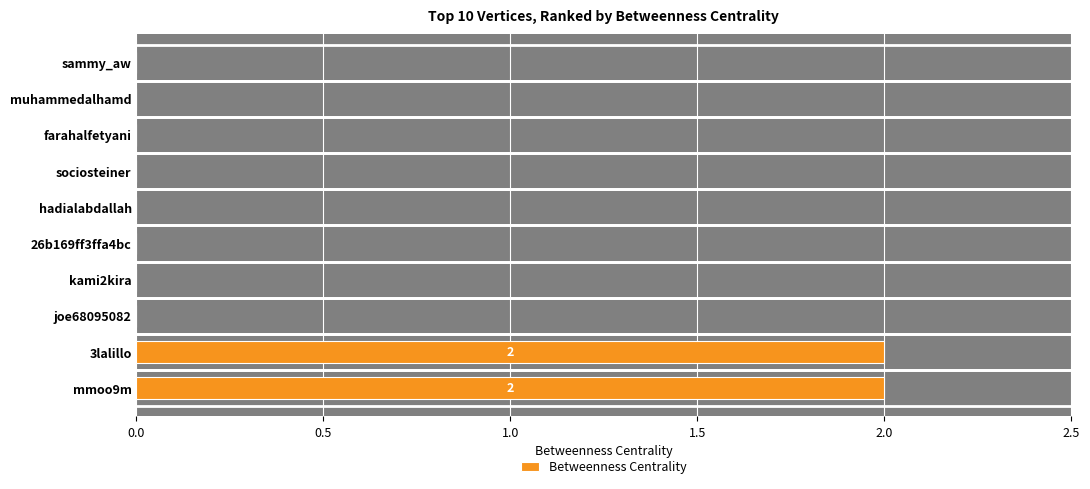

How many series are shown in this chart?

1